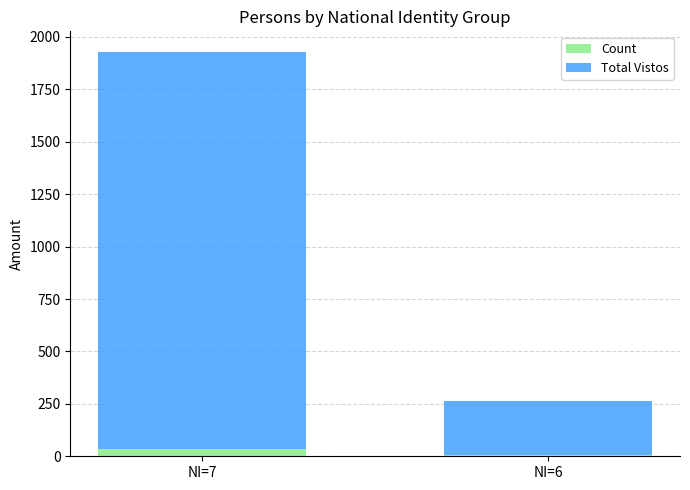

What is the sum of all Count values?

42